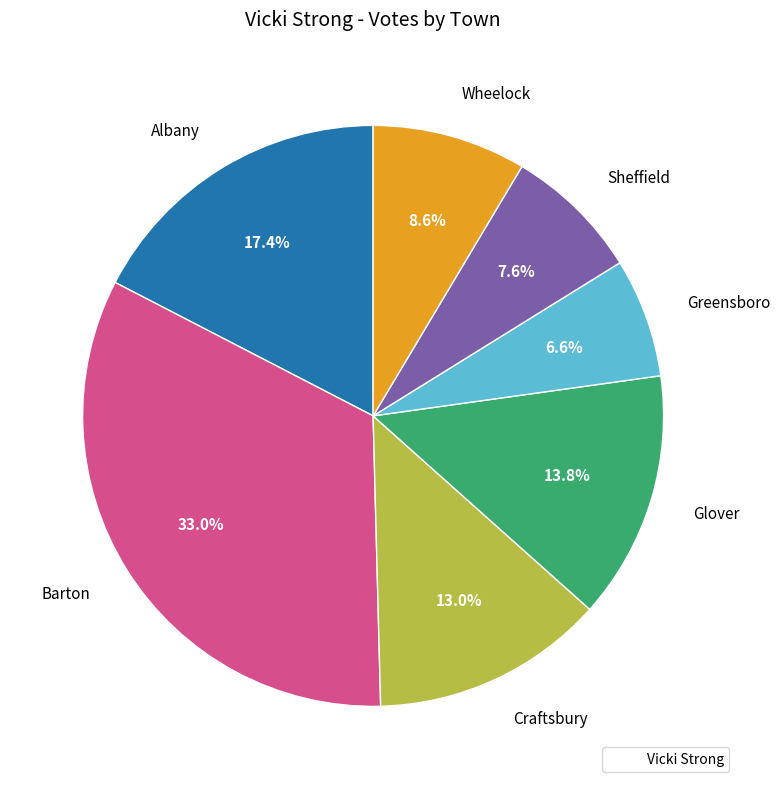

What is the largest slice in the pie chart?

Barton